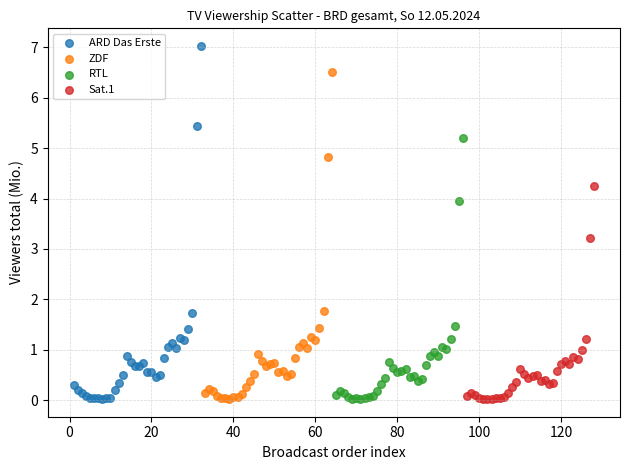

Which series has the largest Y range (max minus min)?

ARD Das Erste